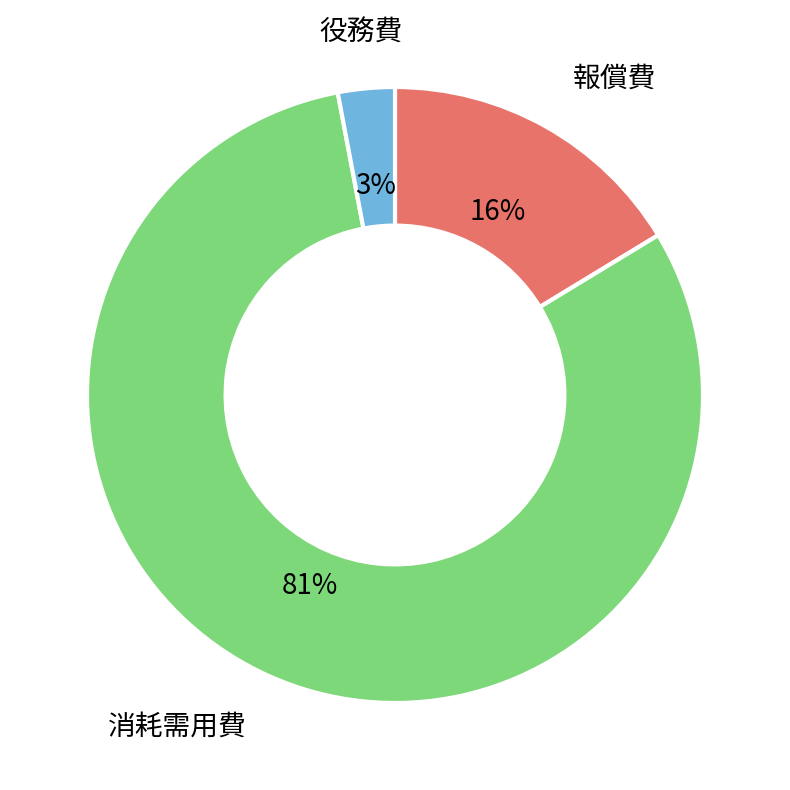

Is there a majority slice in this chart?

Yes